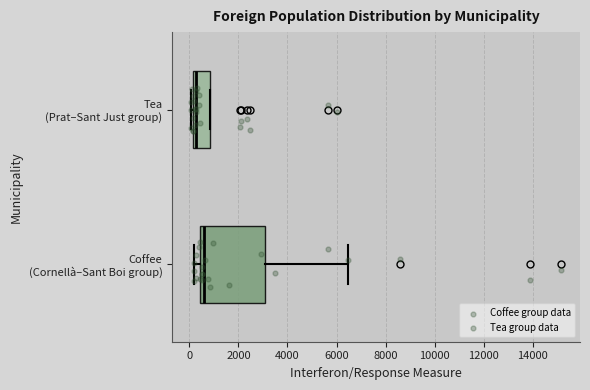

Where is the left edge of the box for Tea (Prat–Sant Just group) on the x-axis? The values are not printed on the chart, so give them approximately, as read against the axis.

200